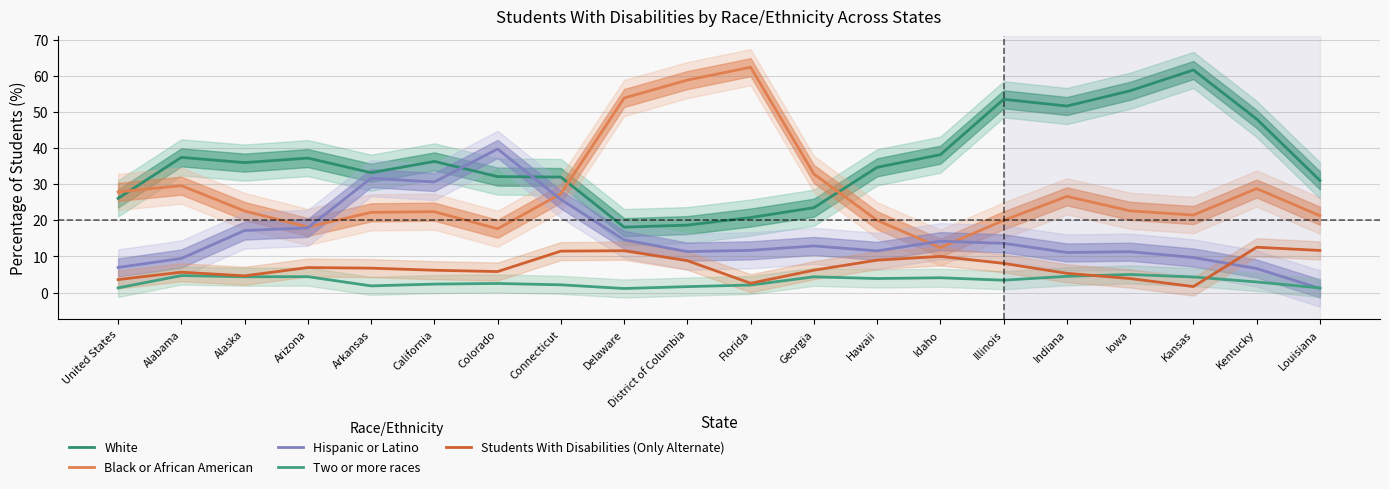

True or false: Two or more races has a value of 4.1 at Idaho.

True